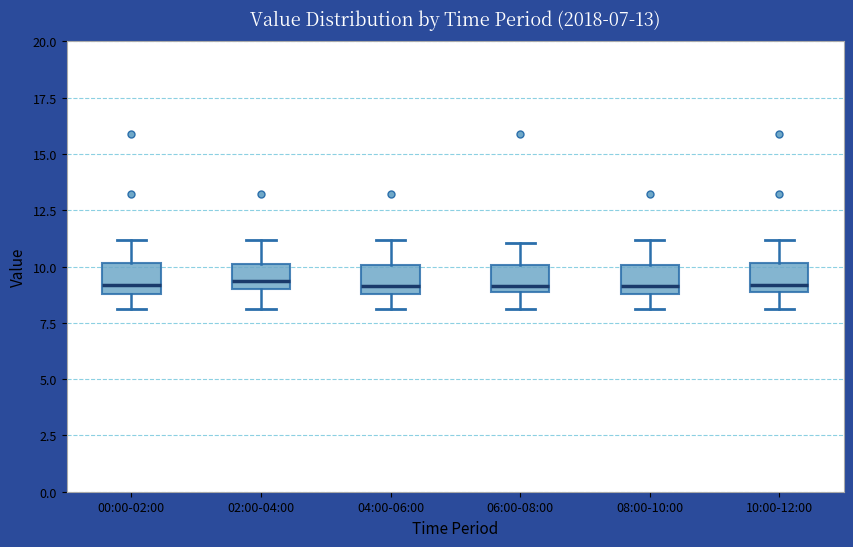

Reading left to right, read every box against the y-axis: the position of its median line, the range the box covers, and the ends of its whiskers. The values are not printed on the chart, so give them approximately, as read against the axis.

00:00-02:00: median 9.0 (just above the box's lower edge), box 9.0 to 10.0, whiskers 8.0 to 11.0
02:00-04:00: median 9.5, box 9.0 to 10.0, whiskers 8.0 to 11.0
04:00-06:00: median 9.0 (just above the box's lower edge), box 9.0 to 10.0, whiskers 8.0 to 11.0
06:00-08:00: median 9.0 (just above the box's lower edge), box 9.0 to 10.0, whiskers 8.0 to 11.0
08:00-10:00: median 9.0 (just above the box's lower edge), box 9.0 to 10.0, whiskers 8.0 to 11.0
10:00-12:00: median 9.0 (just above the box's lower edge), box 9.0 to 10.0, whiskers 8.0 to 11.0